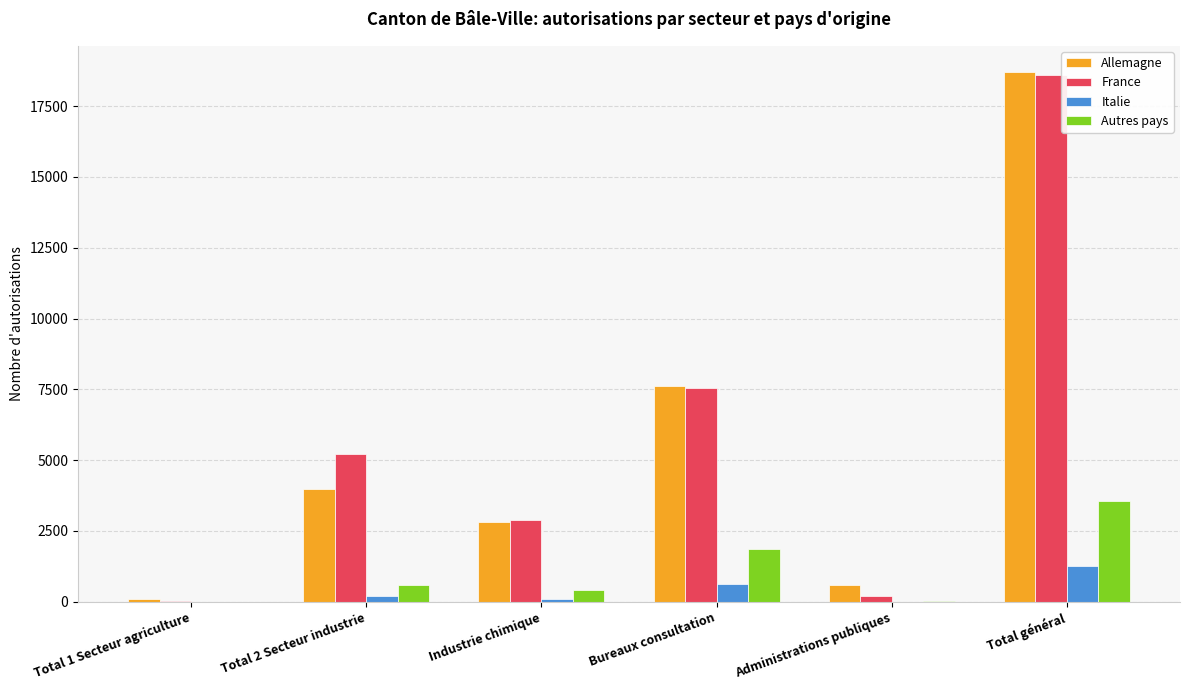

What is the highest value of the France series?

18615